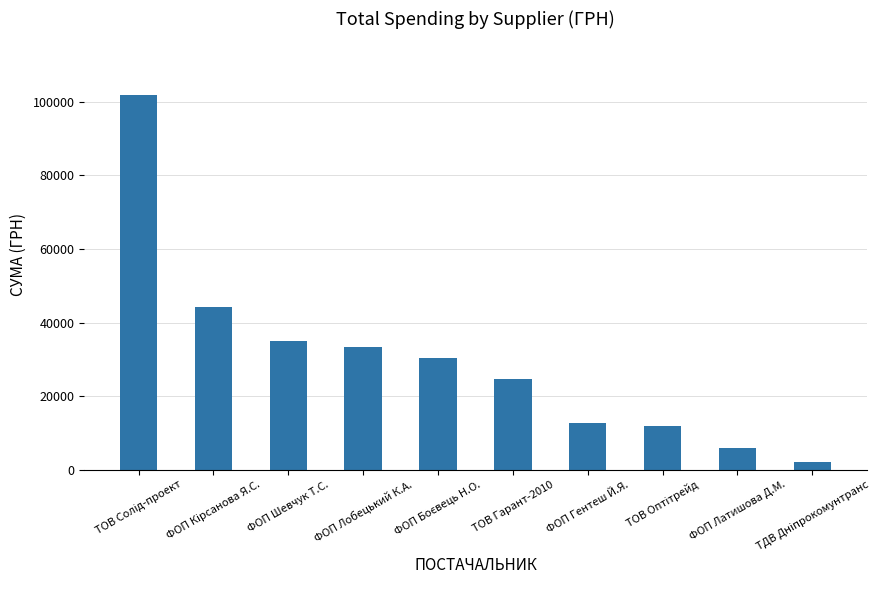

Is it true that the value at ТОВ Гарант-2010 is 10053.9?

False